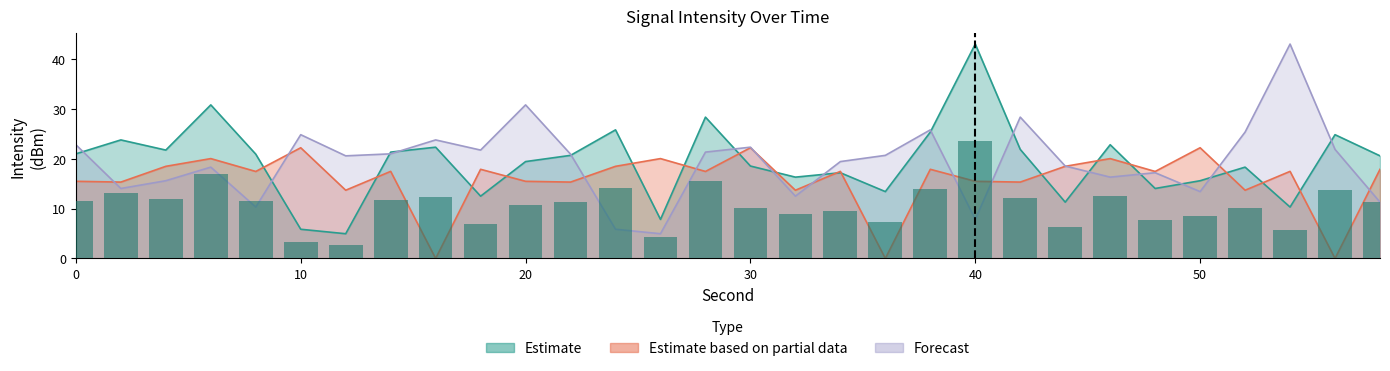

At which label does Estimate based on partial data first exceed 17?

4